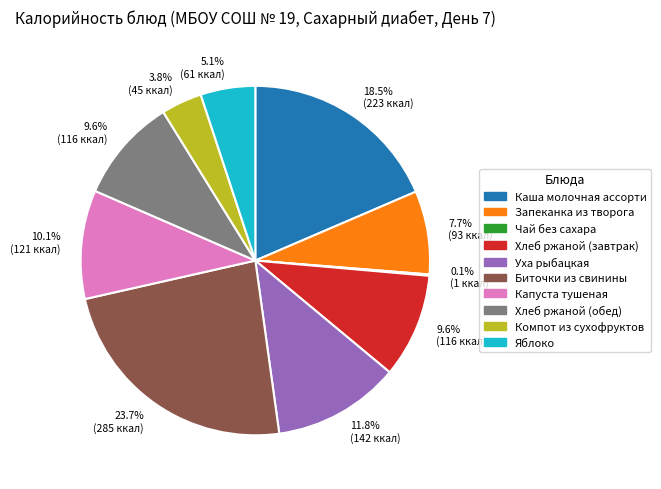

Is there any slice that represents more than half of the pie?

No